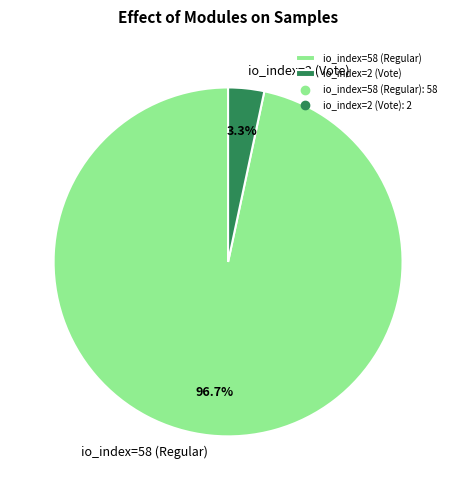

What portion of the pie excludes io_index=2 (Vote)?

96.7%